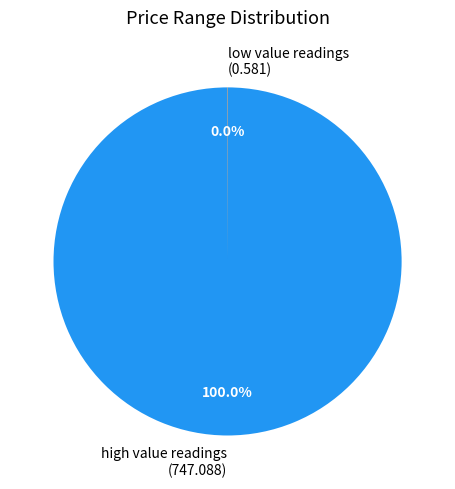

Which category has the biggest portion of the pie?

high value readings (747.088)